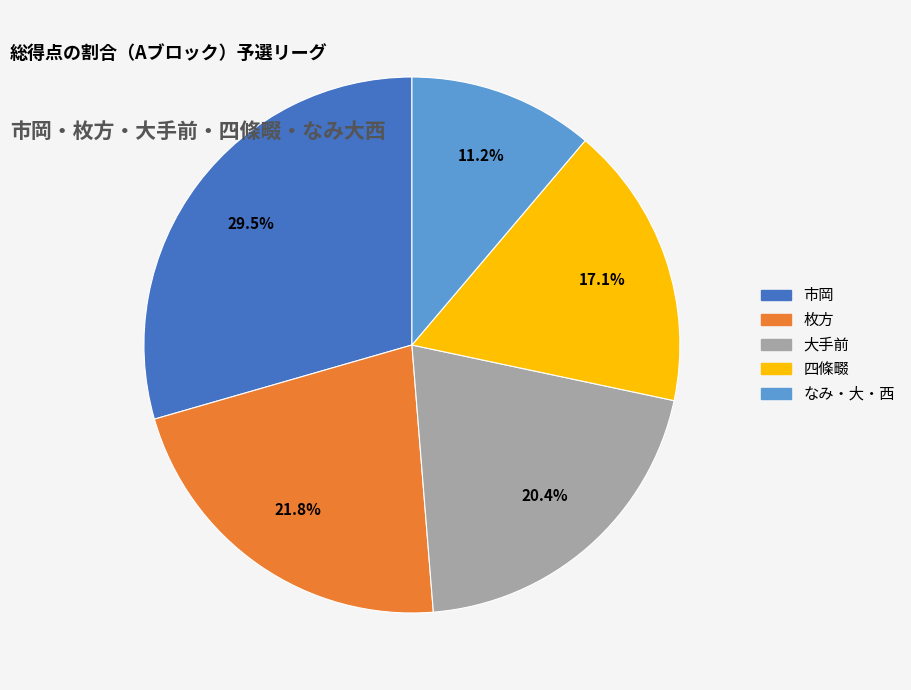

To the nearest percent, what percentage of the pie is なみ・大・西?

11%